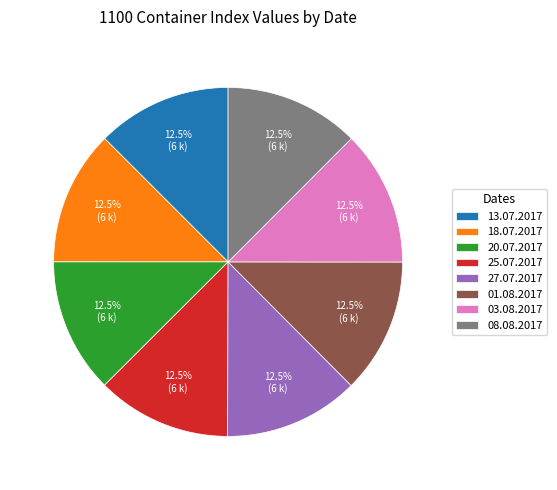

Count the number of slices in the pie.

8